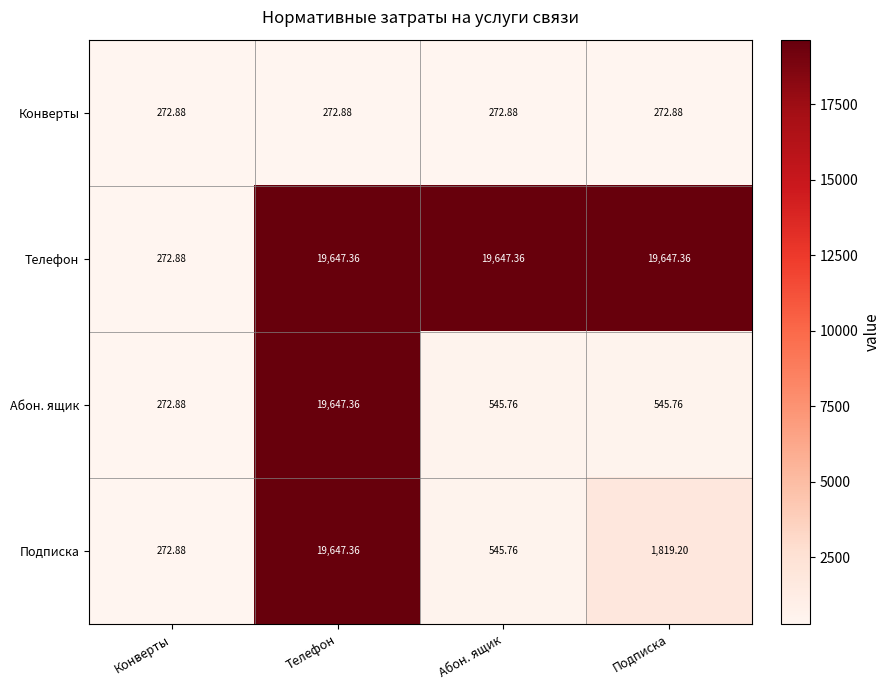

At which category is the sum across all series the highest?

Телефон